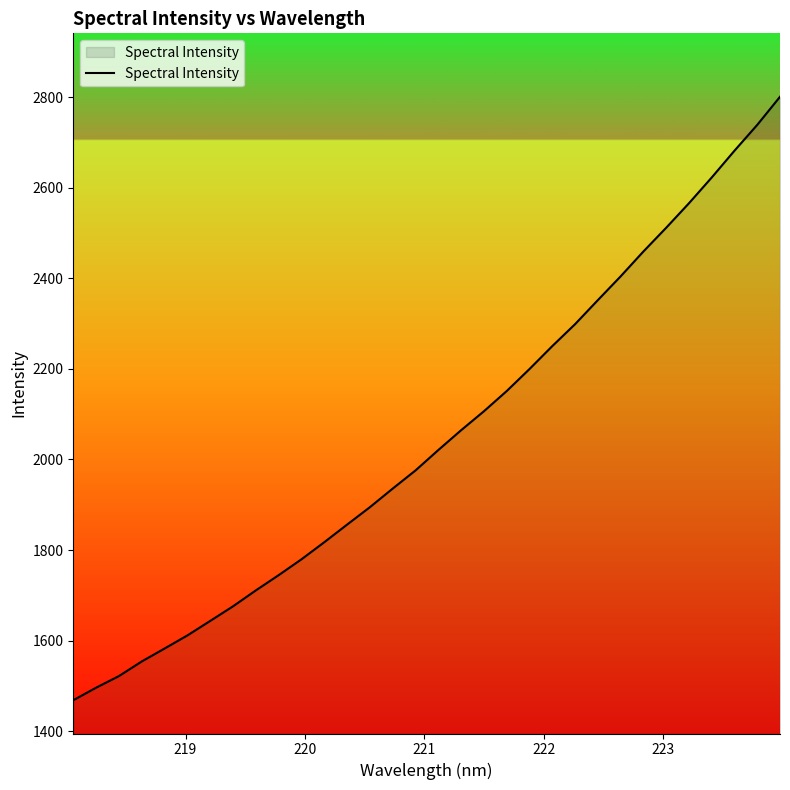

How many lines are shown in the chart?

1